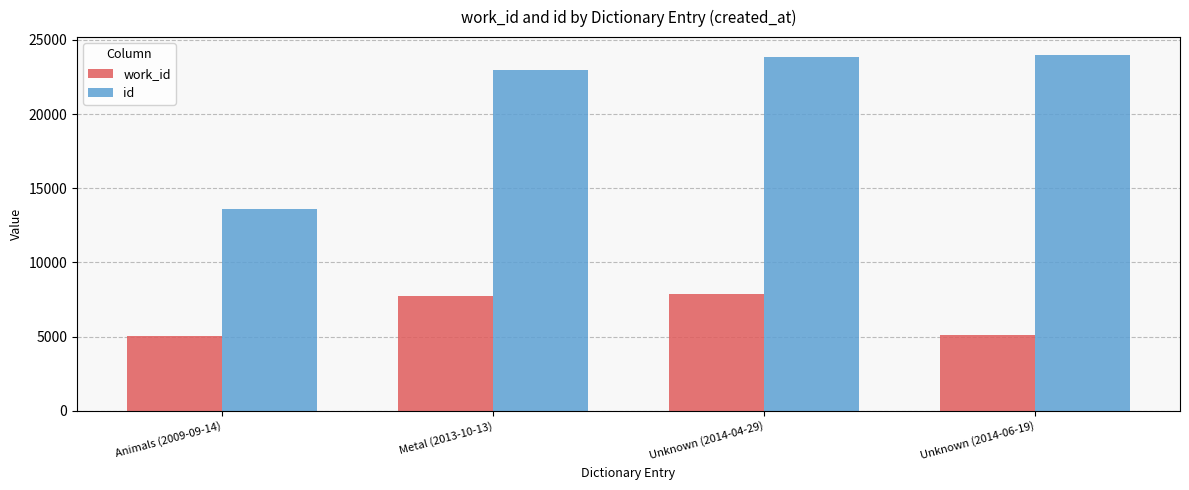

What is the spread (max minus min) of values at Metal (2013-10-13)?

15254